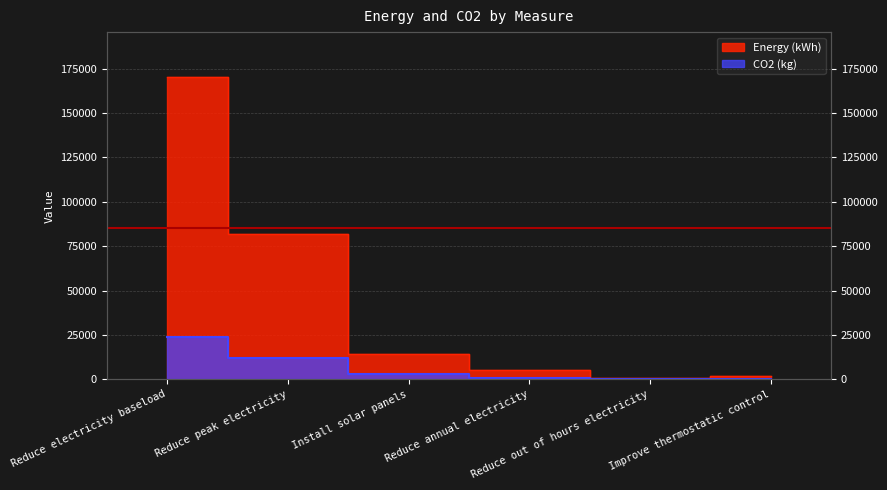

What are all the series names shown in the legend?

Energy (kWh), CO2 (kg)